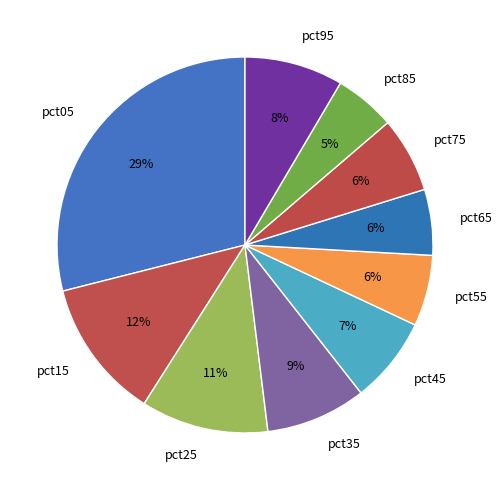

To the nearest percent, what percentage of the pie is pct75?

6%